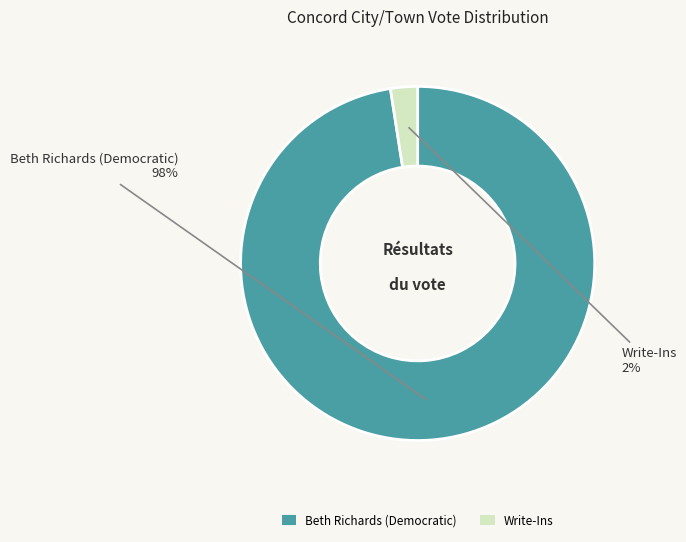

How many segments does this pie chart have?

2